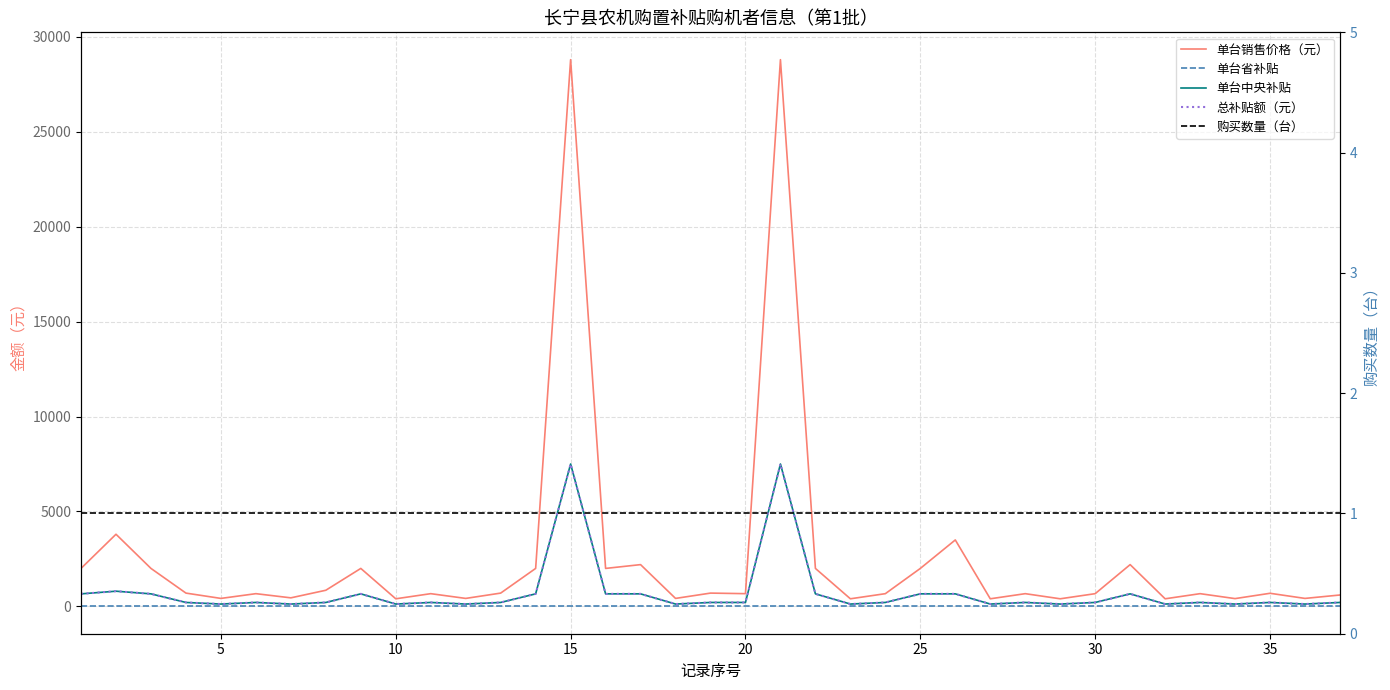

What are all the series names shown in the legend?

单台销售价格（元）, 单台省补贴, 单台中央补贴, 总补贴额（元）, 购买数量（台）